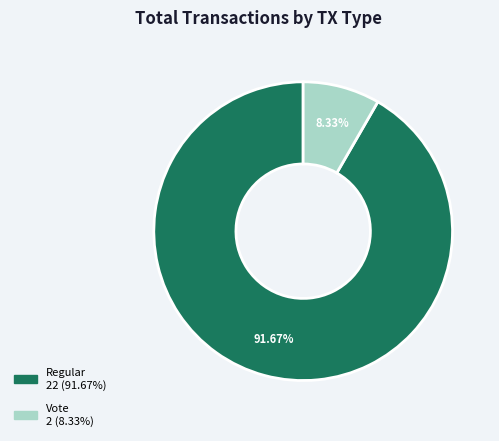

Rank the categories by value from highest to lowest.

Regular, Vote